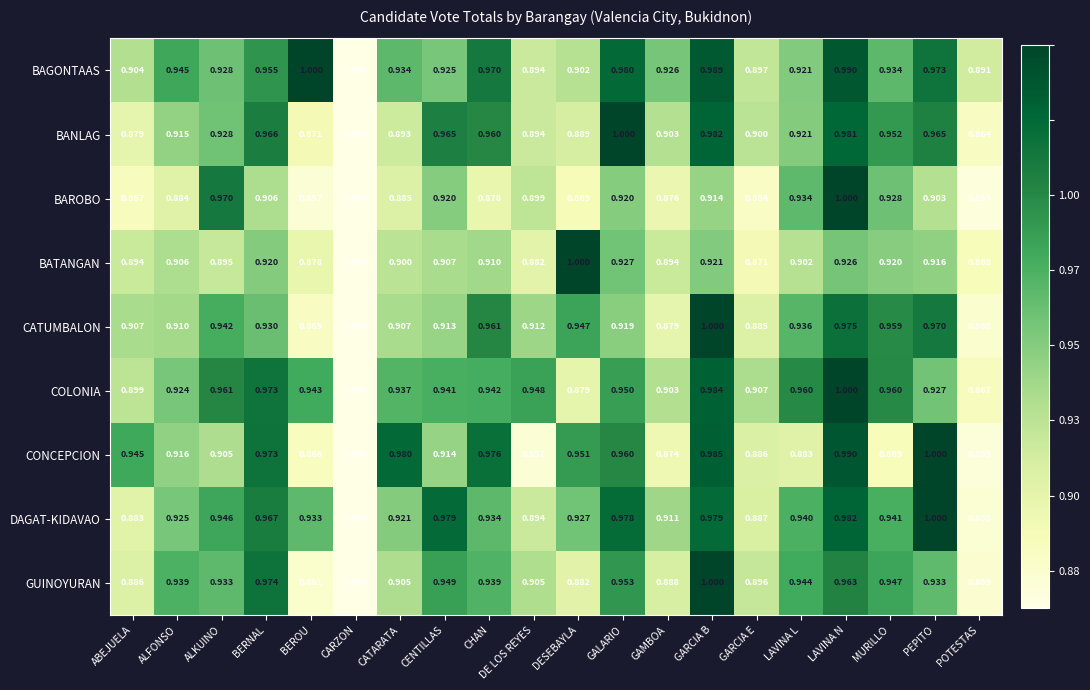

Which category has the lowest value in the GUINOYURAN series?

CARZON